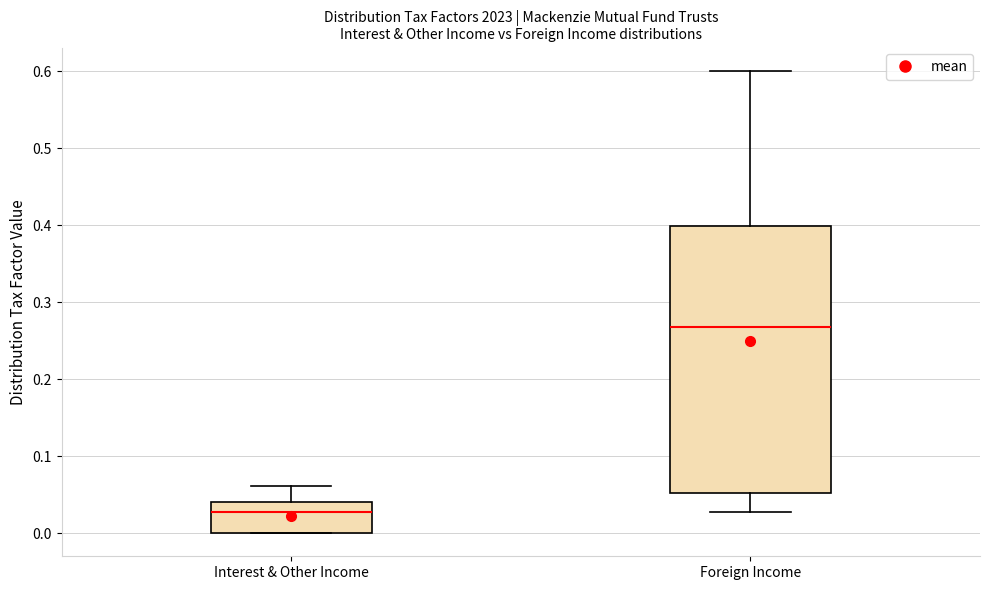

Reading left to right, read every box against the y-axis: the position of its median line, the range the box covers, and the ends of its whiskers. The values are not printed on the chart, so give them approximately, as read against the axis.

Interest & Other Income: median 0.03, box 0.00 to 0.04, whiskers 0.00 to 0.06
Foreign Income: median 0.27, box 0.05 to 0.40, whiskers 0.03 to 0.60